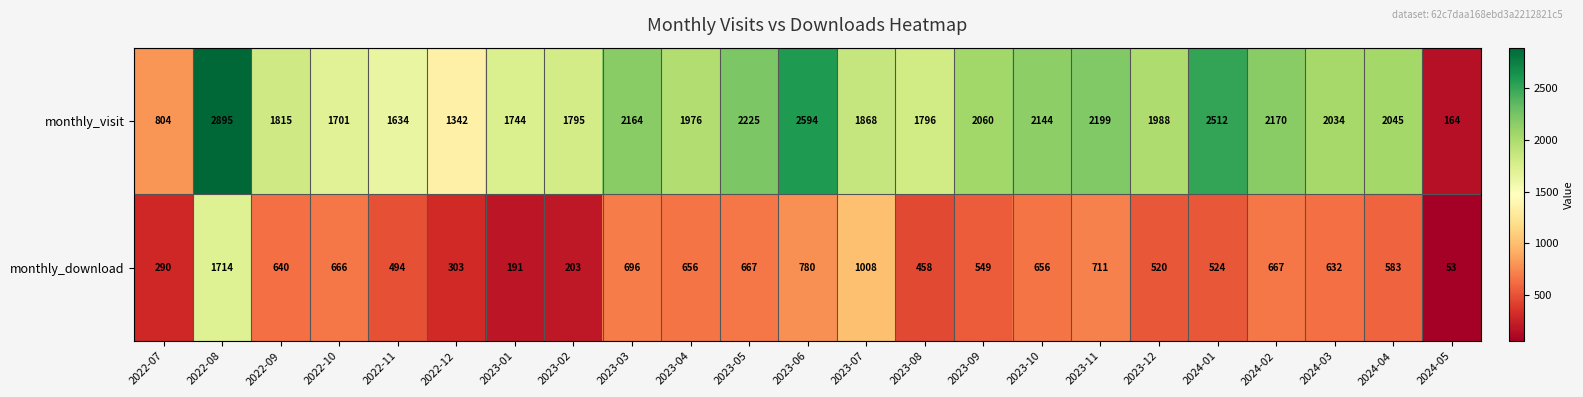

What value does the monthly_download series have at 2024-05?

53